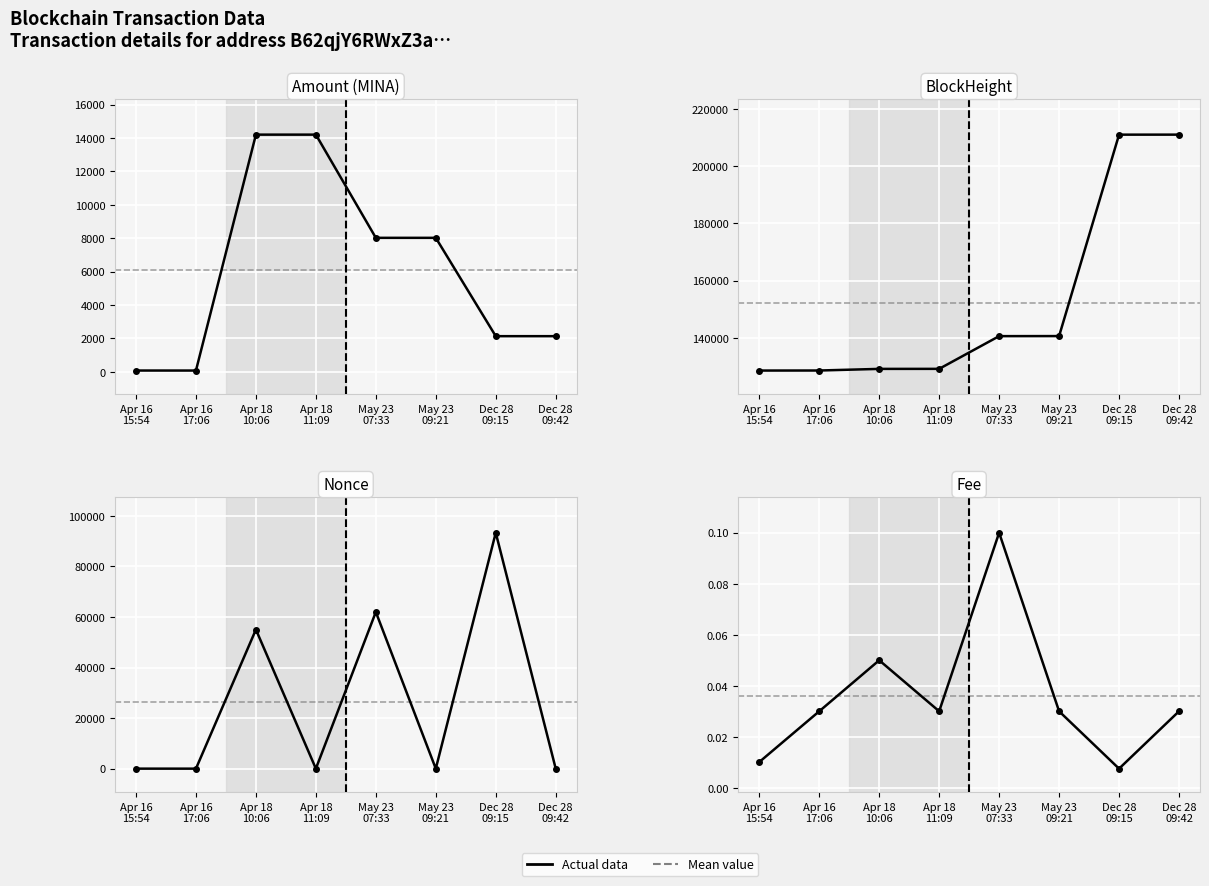

What is the sum of all Amount (MINA) values?

48871.2